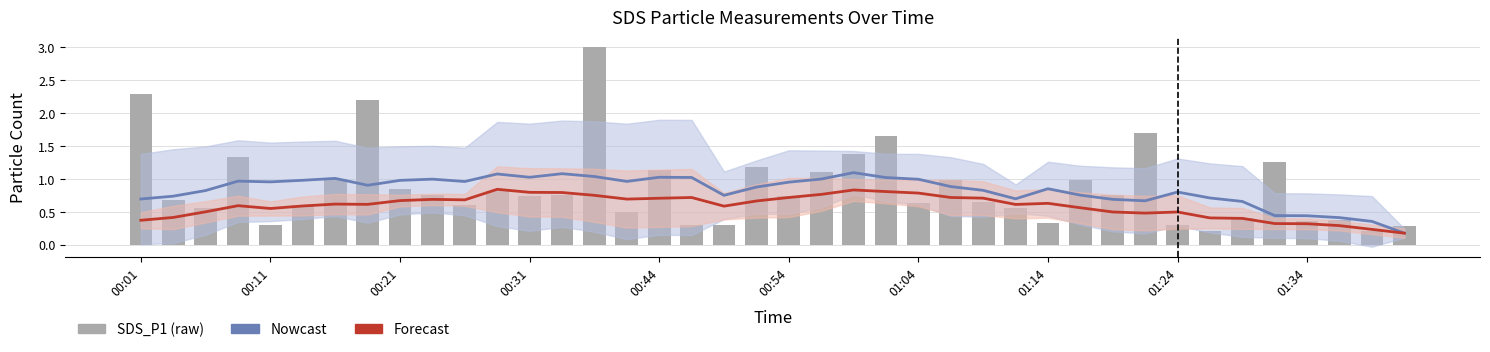

What is the sum of all SDS_P1 Nowcast values?

33.1